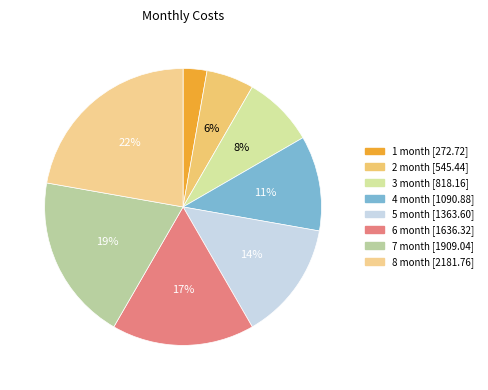

Is it true that 5 month is 1% of the pie?

False